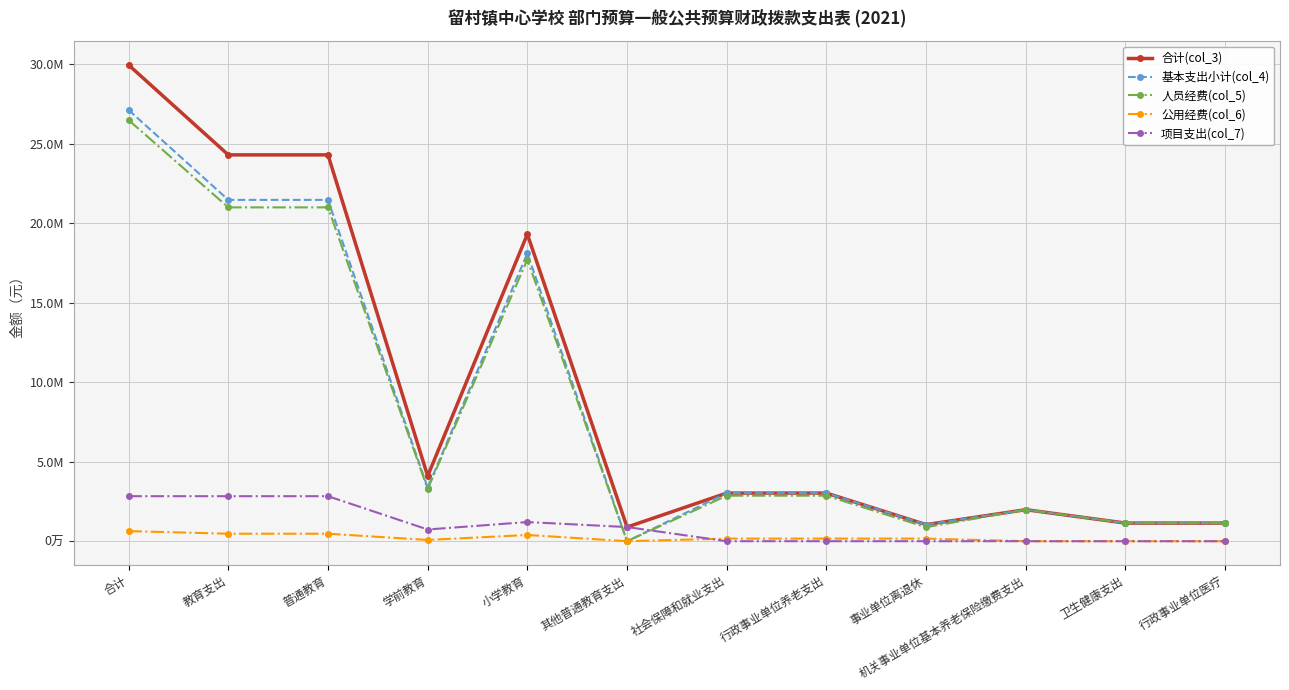

Is the value of 基本支出小计(col_4) at 其他普通教育支出 greater than the value of 项目支出(col_7) at 社会保障和就业支出?

No